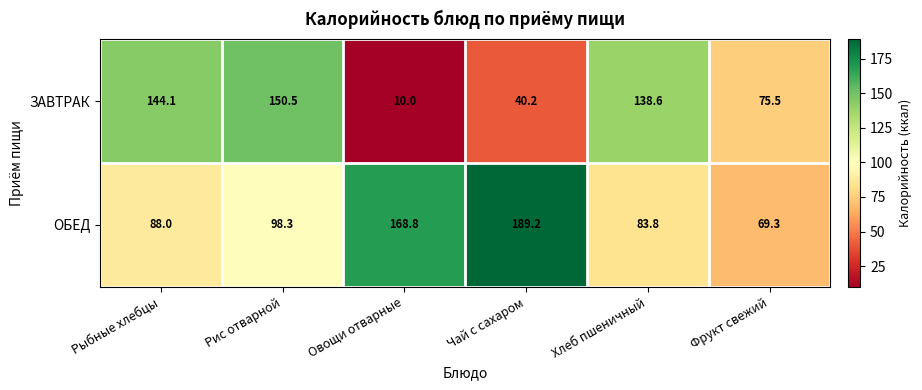

What is the sum of the ЗАВТРАК values at Рыбные хлебцы and Чай с сахаром?

184.3